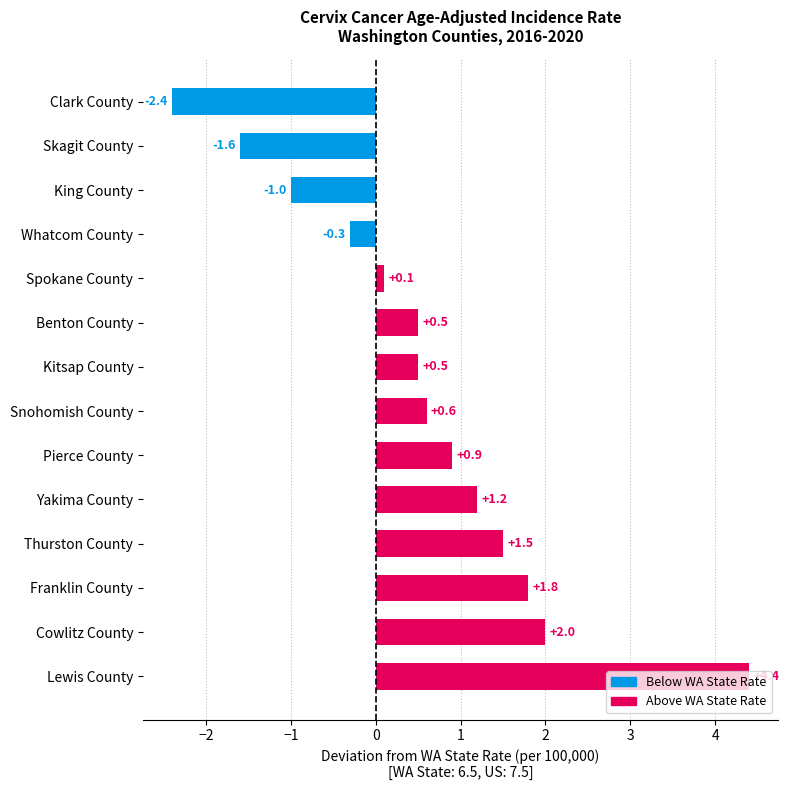

What is the sum of the values at Skagit County and Cowlitz County?

0.4